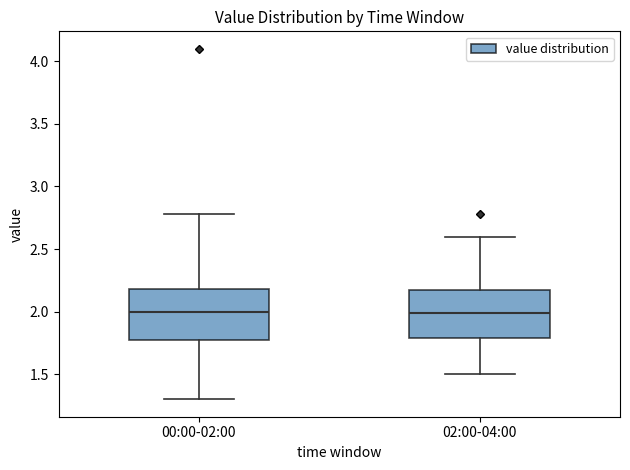

Where is the upper edge of the box for 00:00-02:00 on the y-axis? The values are not printed on the chart, so give them approximately, as read against the axis.

2.20